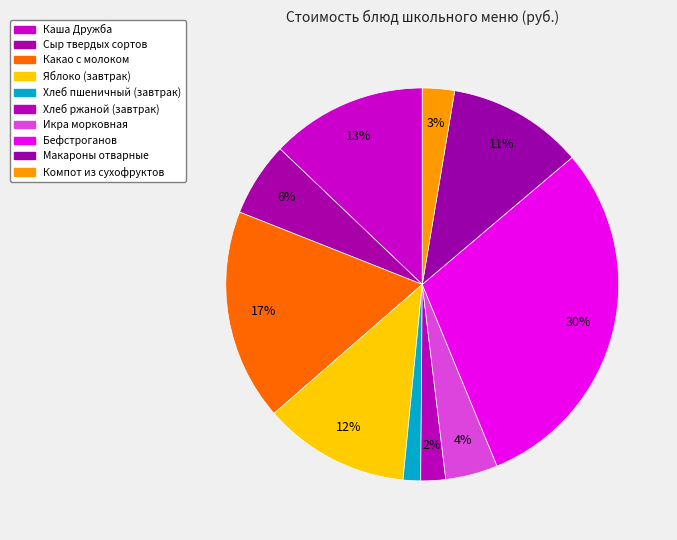

How many slices are in this pie chart?

10